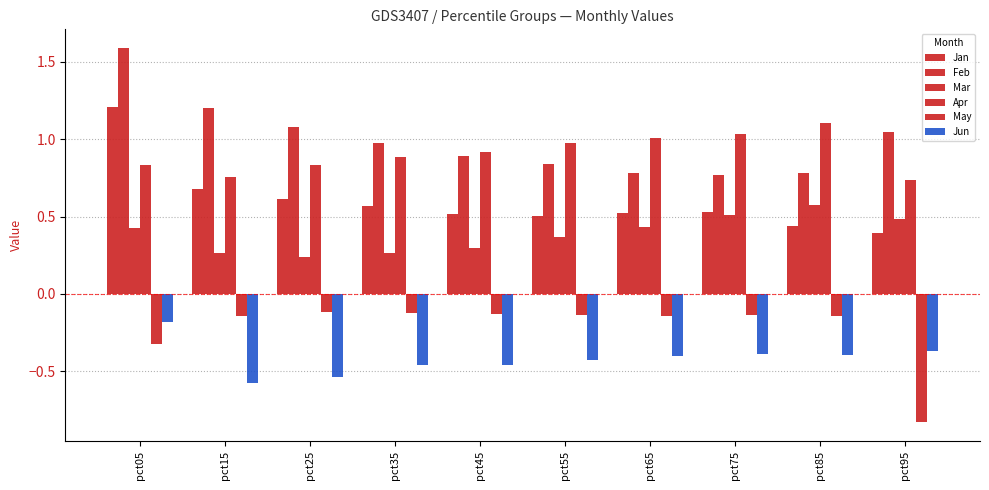

Count the number of data series in this chart.

6